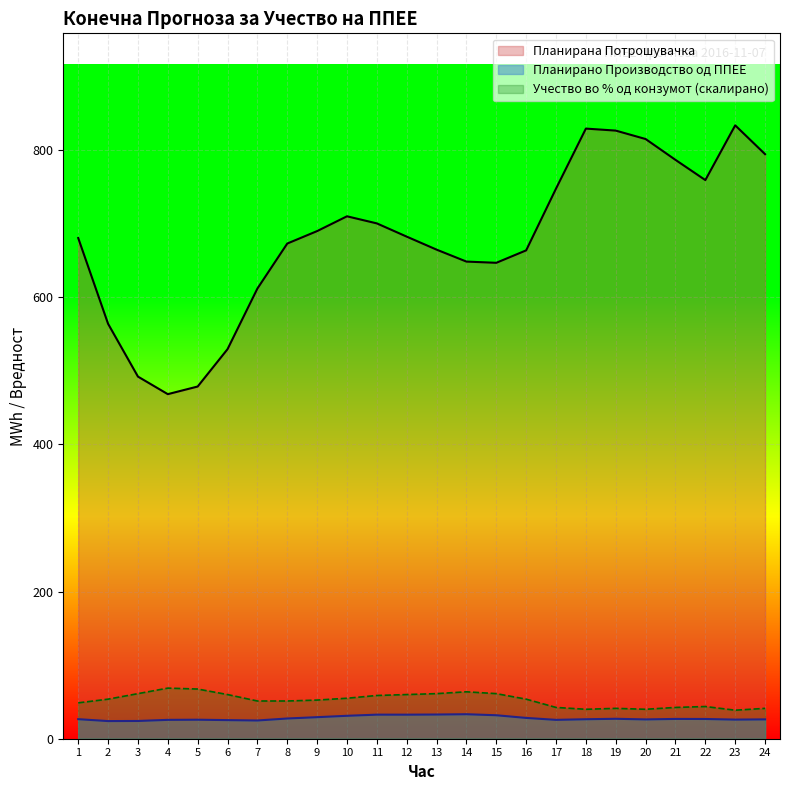

Which series has the widest spread of values?

Планирана Потрошувачка